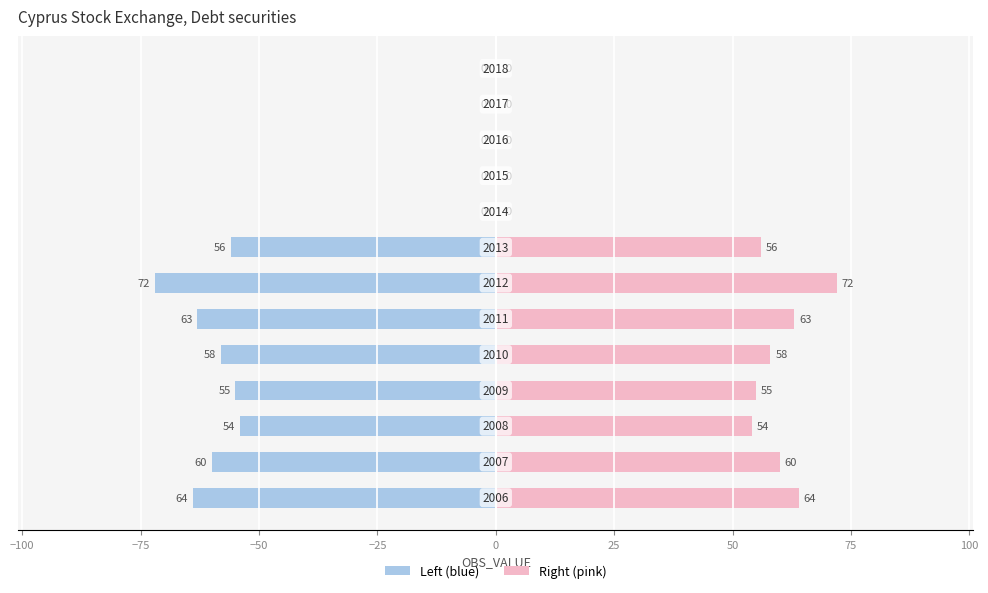

The value of OBS_VALUE (right) at 11 is 0. True or false?

True